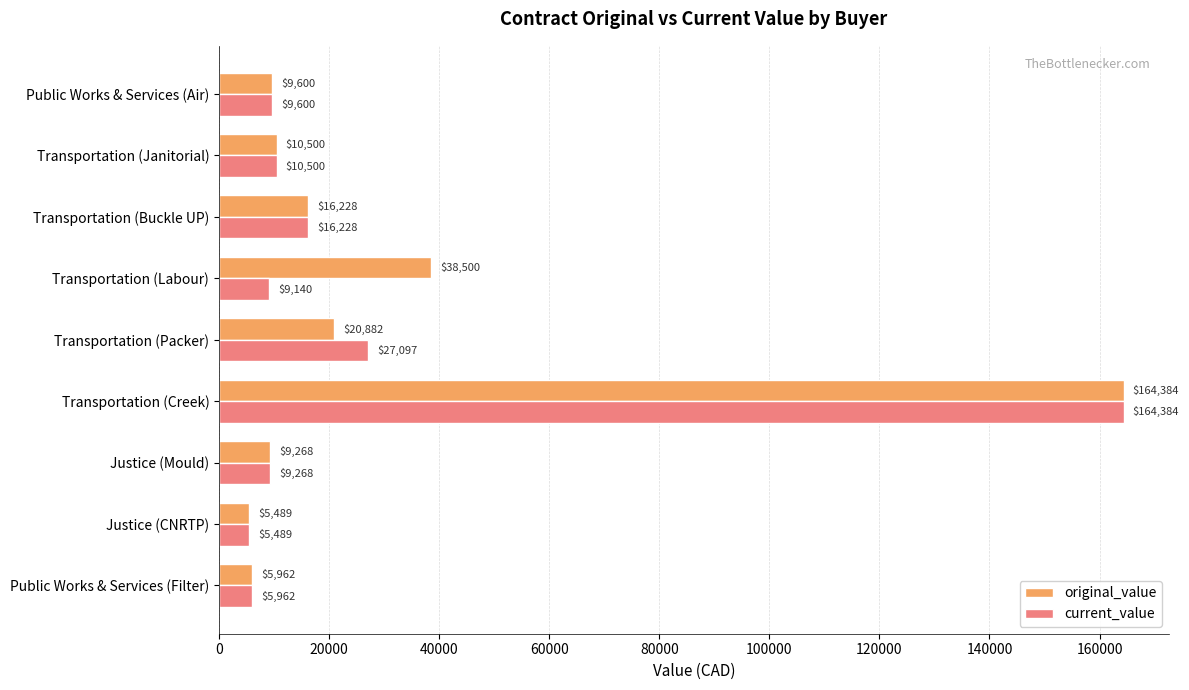

How many values in the original_value series are below 10500?

4